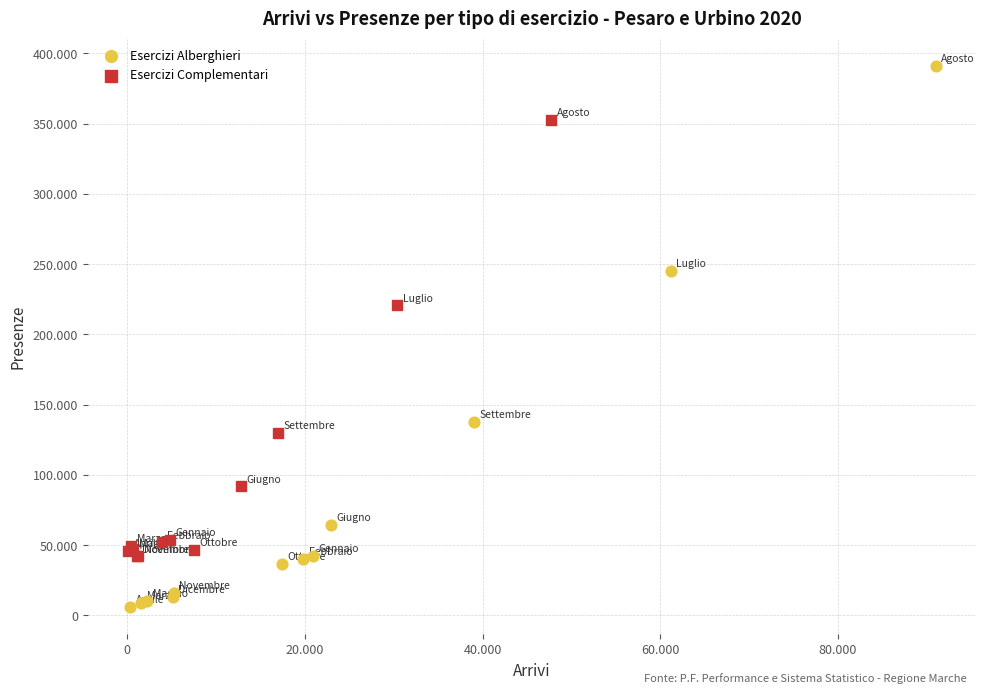

Which series reaches the maximum Y coordinate?

Esercizi Alberghieri